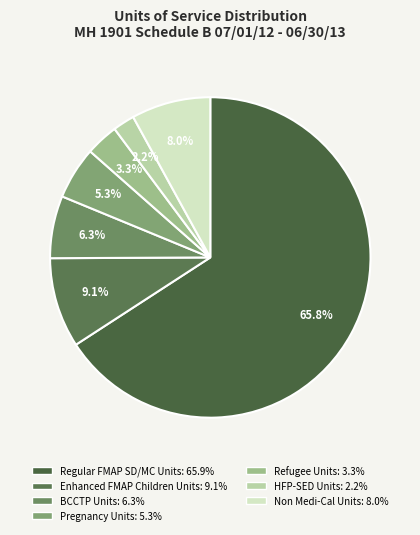

What percentage is NOT represented by Regular FMAP SD/MC Units?

34.2%